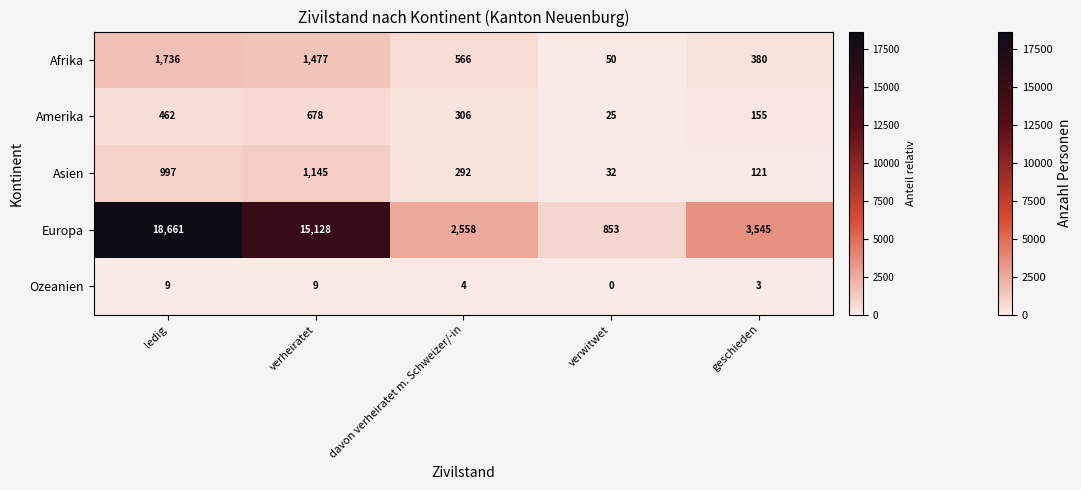

Which series changed the most between verheiratet and verwitwet?

Europa